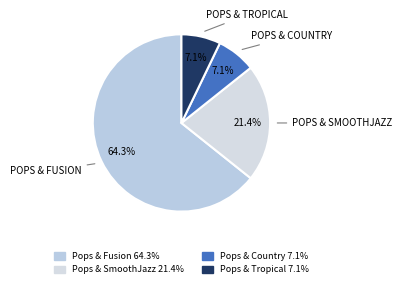

True or false: Pops & Tropical accounts for 9% of the total.

False